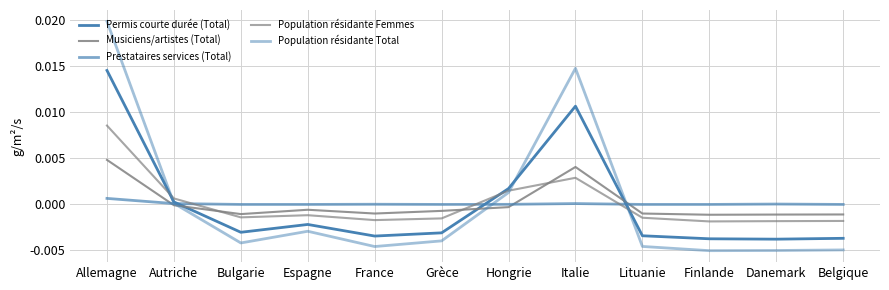

Between Autriche and Belgique, which is larger?

Autriche